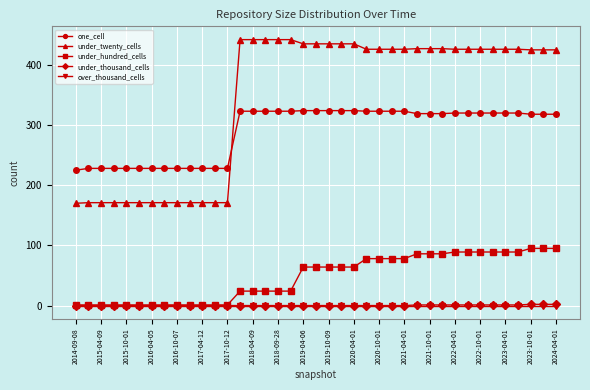

Which series has the largest total across all categories?

under_twenty_cells